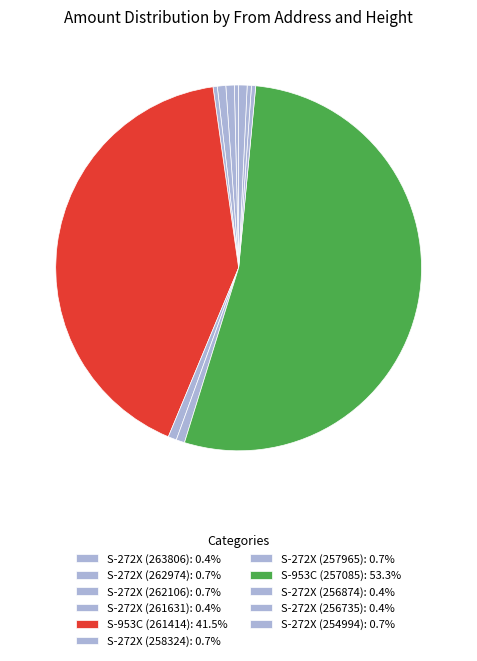

To the nearest percent, what is the combined percentage of S-272X (258324) and S-272X (262106)?

1%